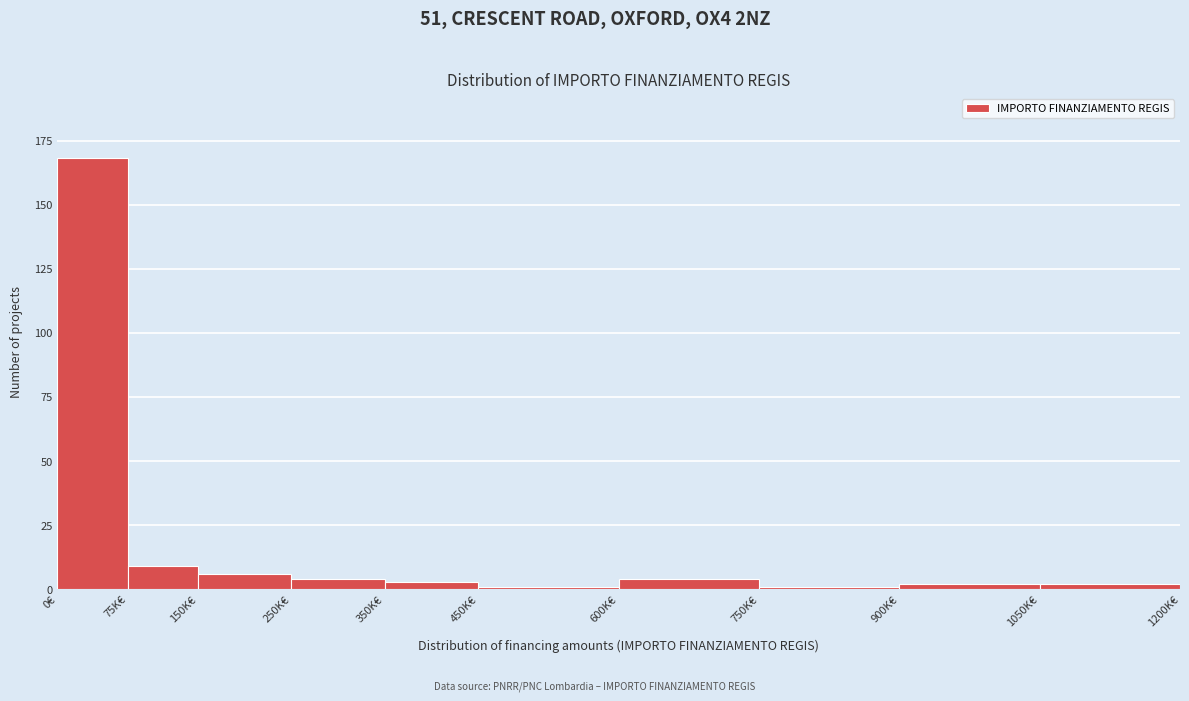

Reading left to right, list all the values displayed in this chart.

168	9	6	4	3	1	4	1	2	2